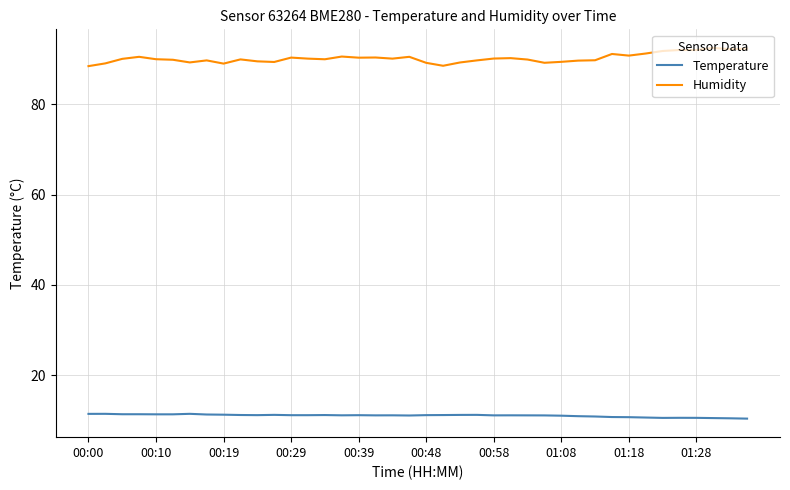

Which series has the largest total across all categories?

Humidity